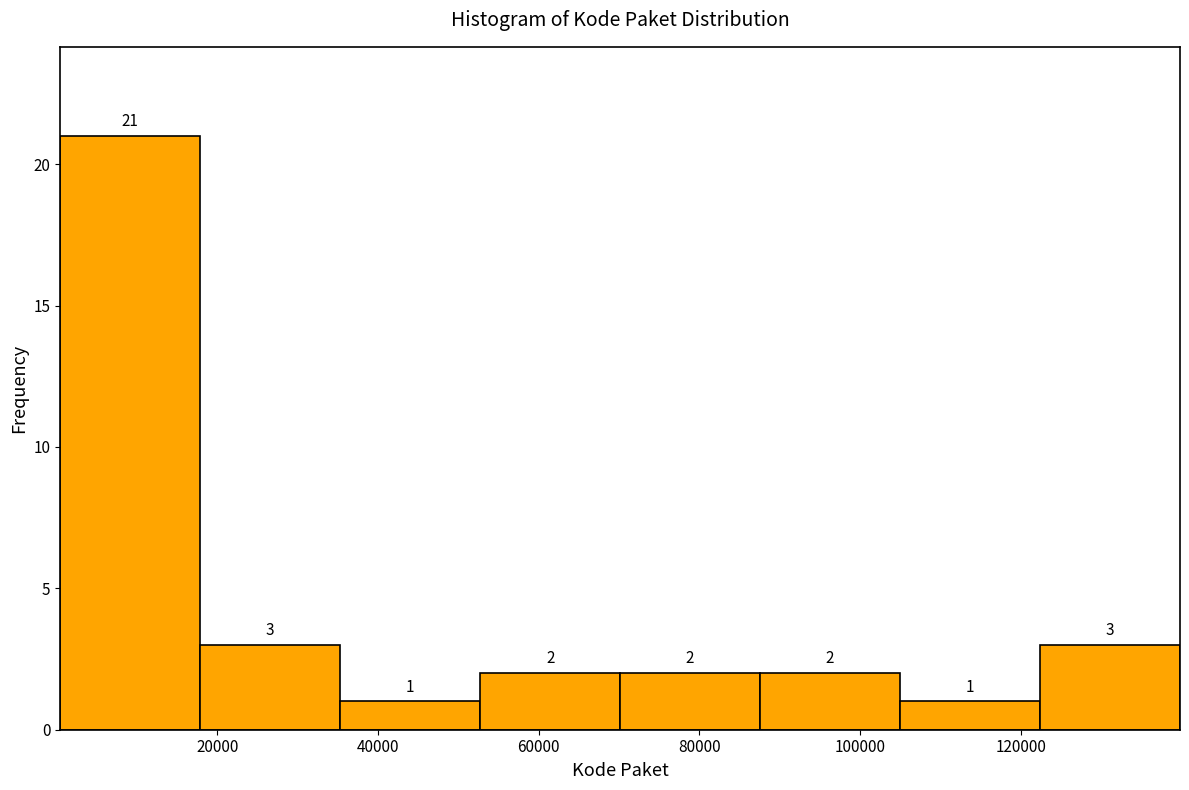

Over which range of the x-axis is the bar tallest?

0 to 18000